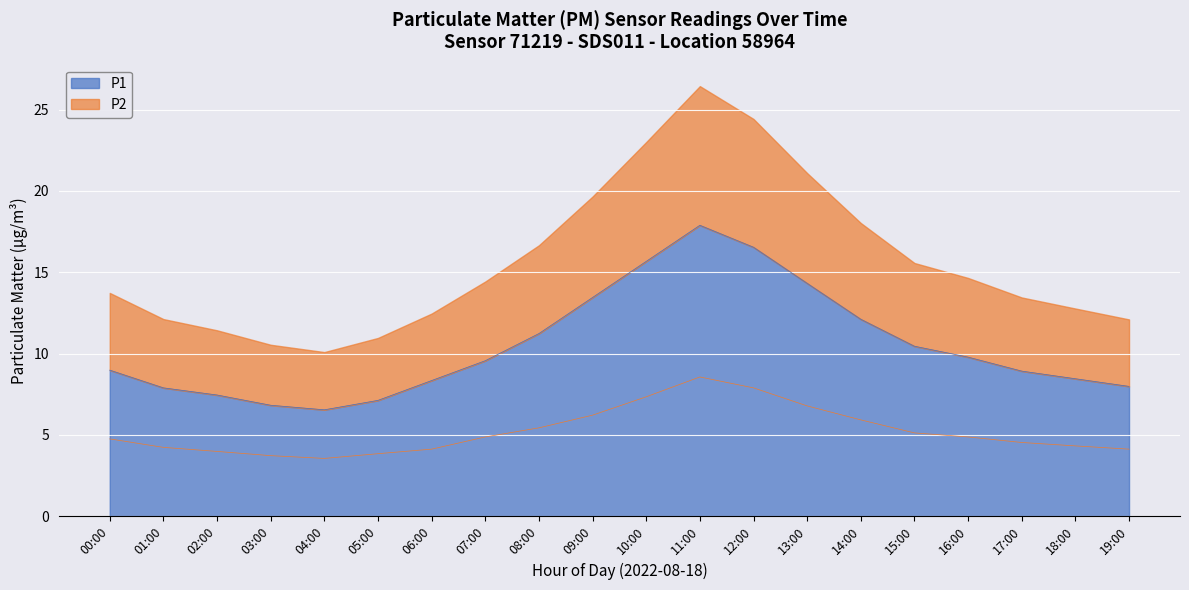

Reading right to left, extract all data points from this chart.

P1: 19:00=8.0	18:00=8.4	17:00=8.9	16:00=9.8	15:00=10.4	14:00=12.1	13:00=14.3	12:00=16.5	11:00=17.9	10:00=15.7	09:00=13.4	08:00=11.2	07:00=9.6	06:00=8.3	05:00=7.1	04:00=6.5	03:00=6.8	02:00=7.5	01:00=7.9	00:00=9.0
P2: 19:00=4.1	18:00=4.3	17:00=4.5	16:00=4.9	15:00=5.1	14:00=5.9	13:00=6.8	12:00=7.9	11:00=8.6	10:00=7.3	09:00=6.2	08:00=5.4	07:00=4.9	06:00=4.1	05:00=3.8	04:00=3.5	03:00=3.7	02:00=4.0	01:00=4.2	00:00=4.8